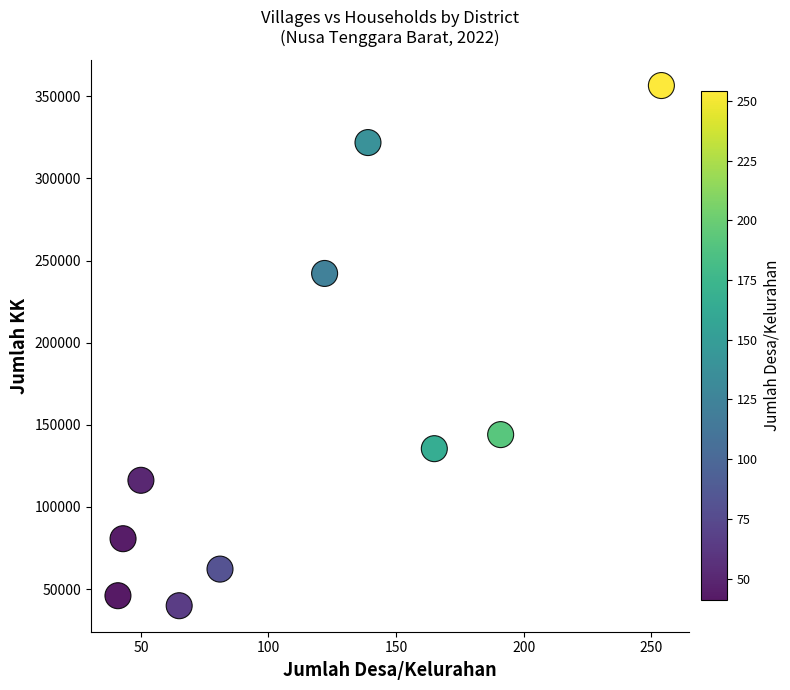

What is the average X value?

115